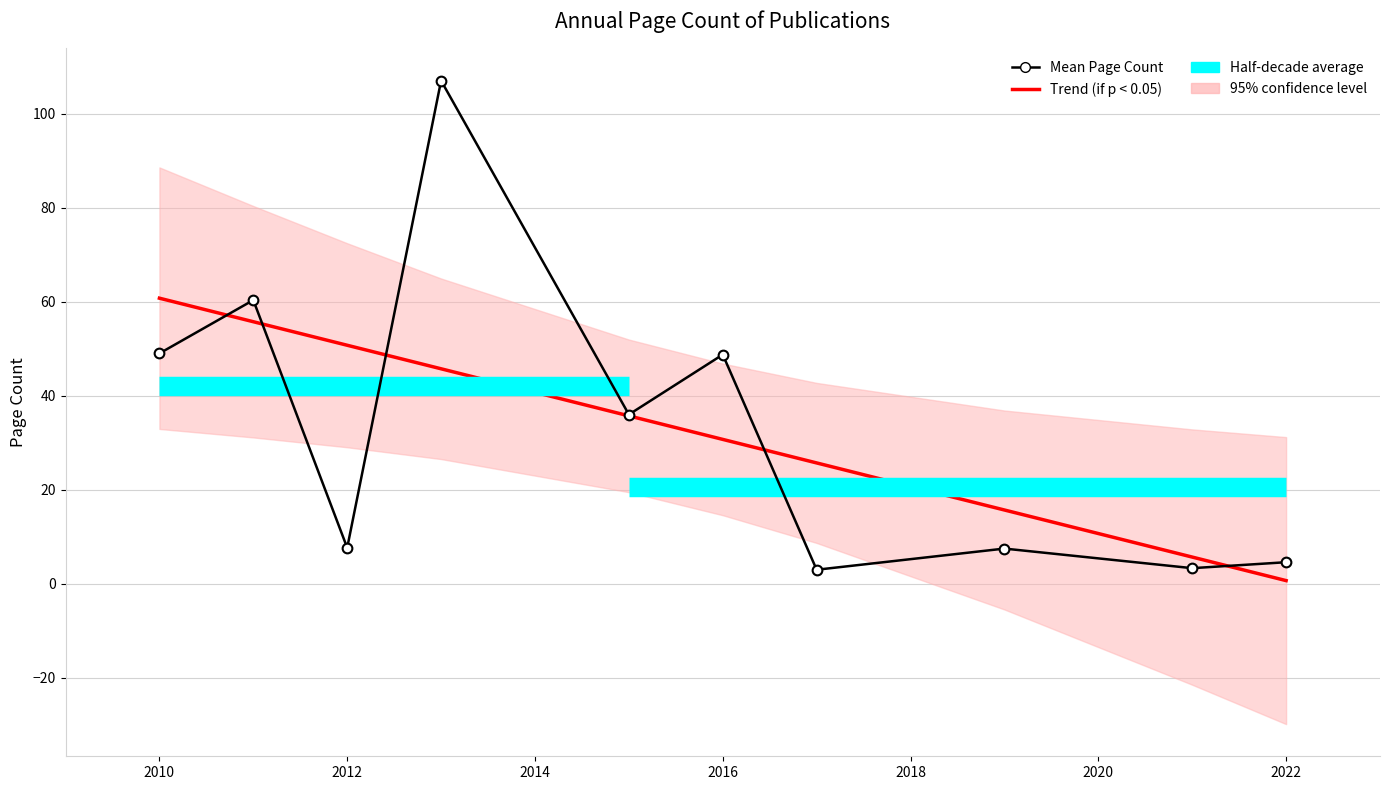

What is the average value of the Trend (if p < 0.05) series?

32.7